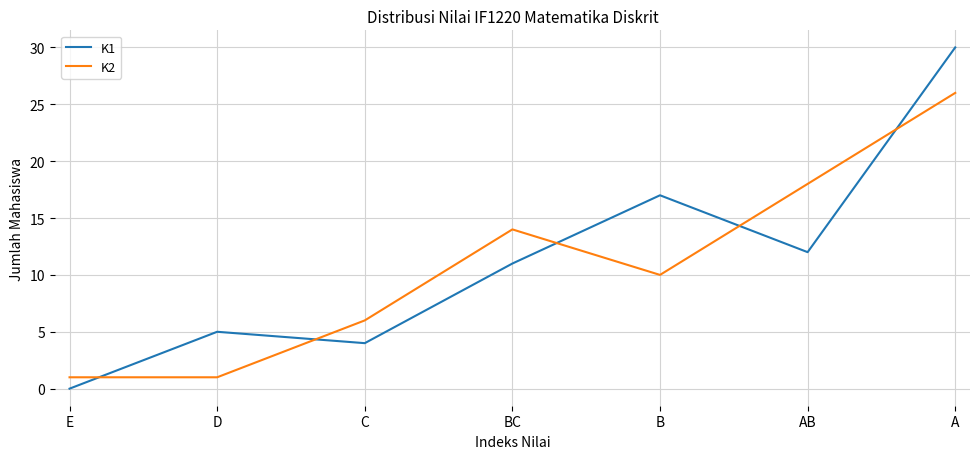

What position from the left is E?

1